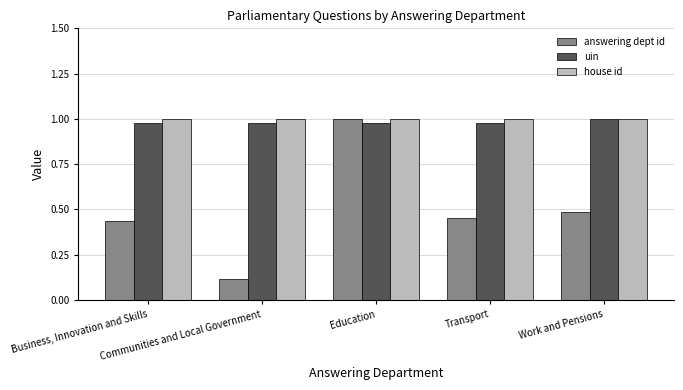

The value of house id at Communities and Local Government is 0.4. True or false?

False